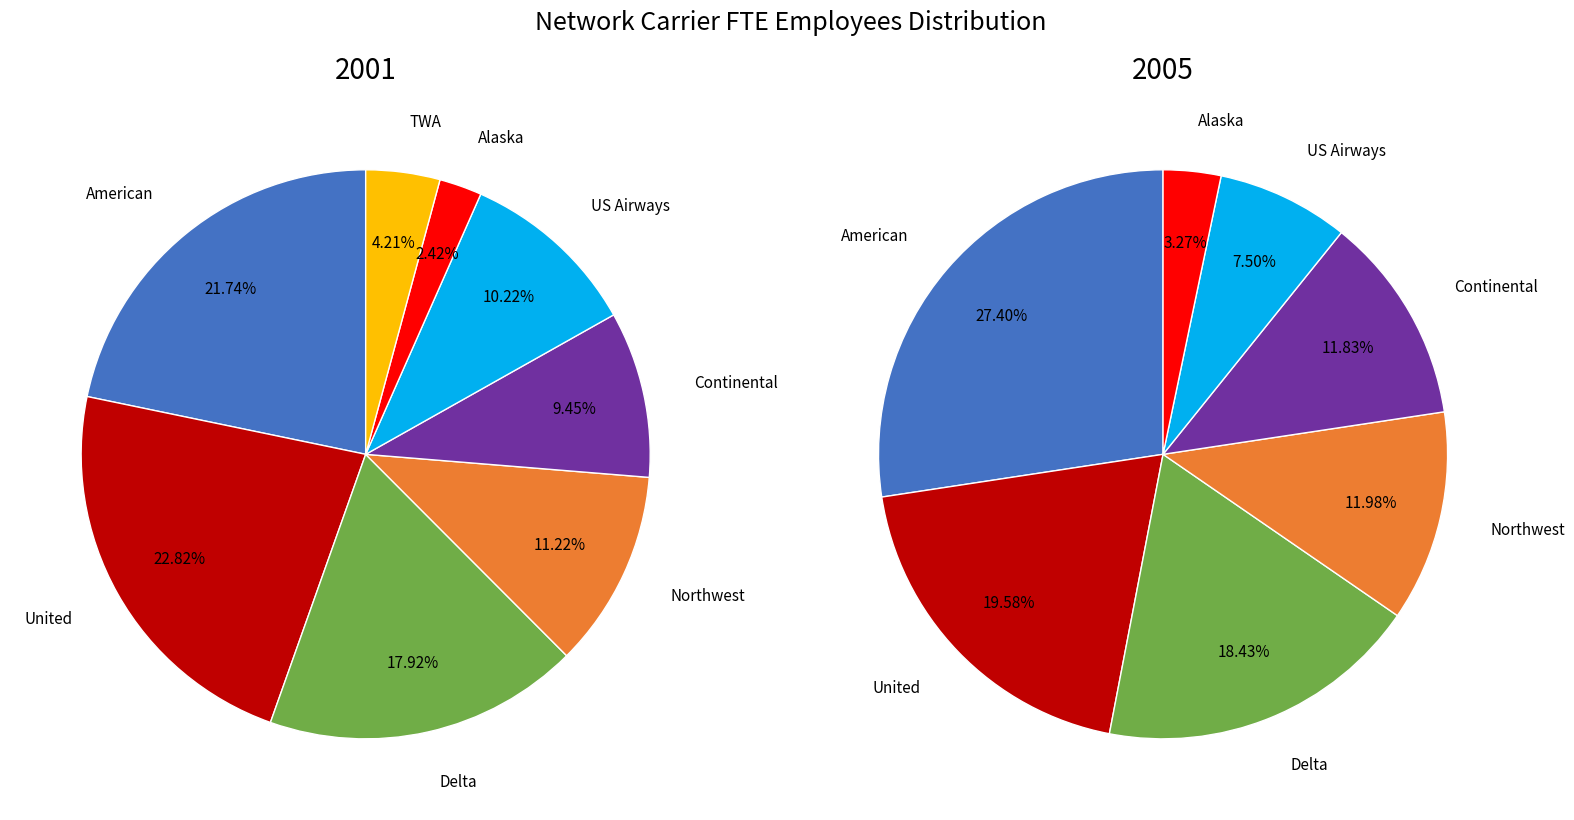

To the nearest percent, what is the difference between the largest and smallest slice percentages?

20%